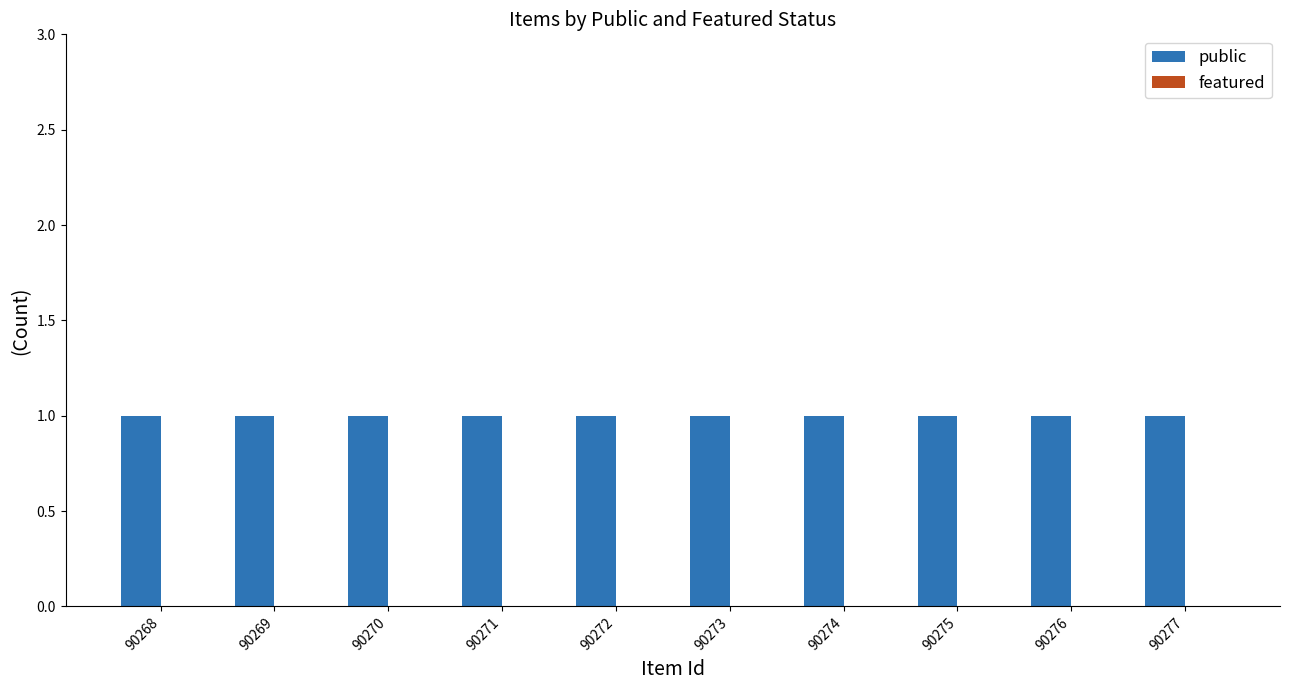

Does the chart contain any negative values?

No